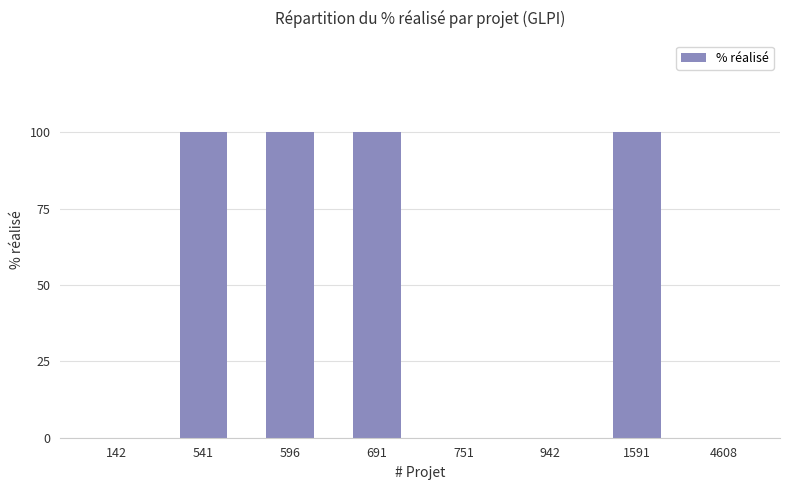

Which has a higher value, 142 or 596?

596